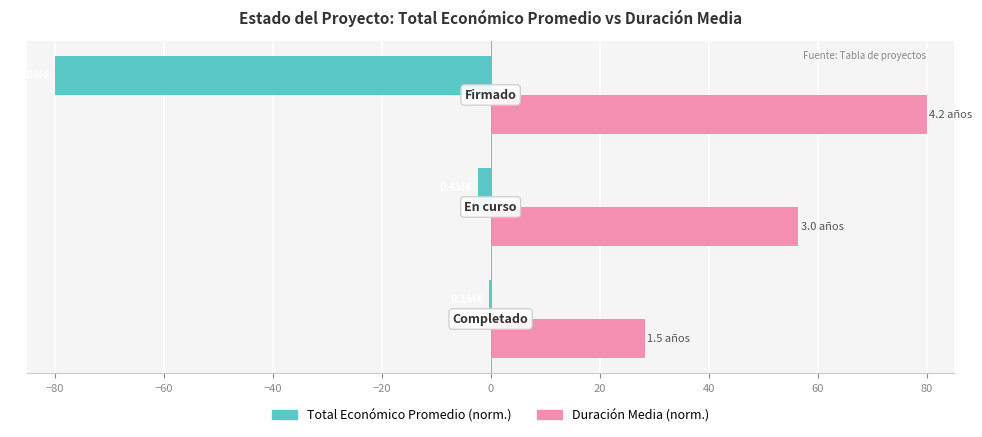

What is the maximum value shown in the chart?

80.0